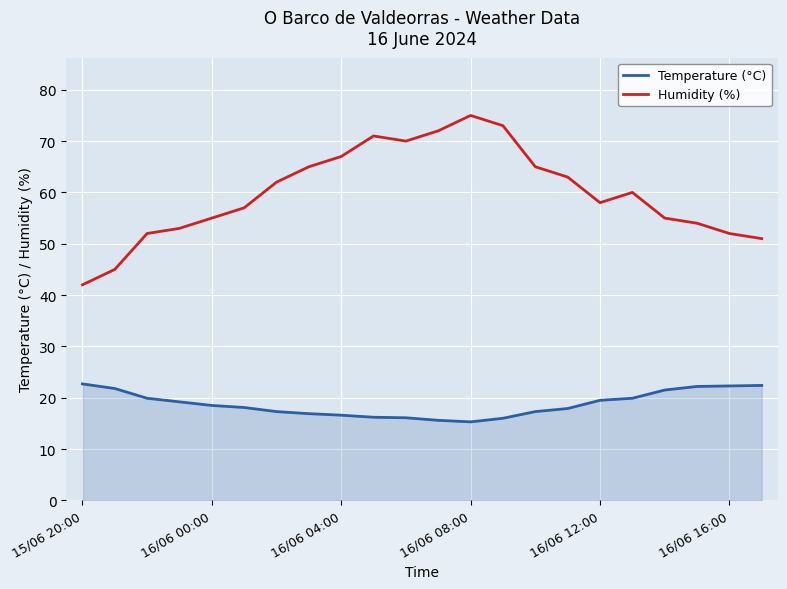

Which series has the largest range (max minus min)?

Humidity (%)